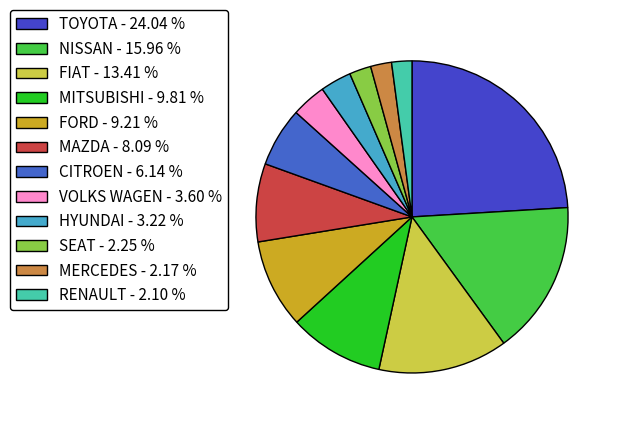

Count the number of slices in the pie.

12